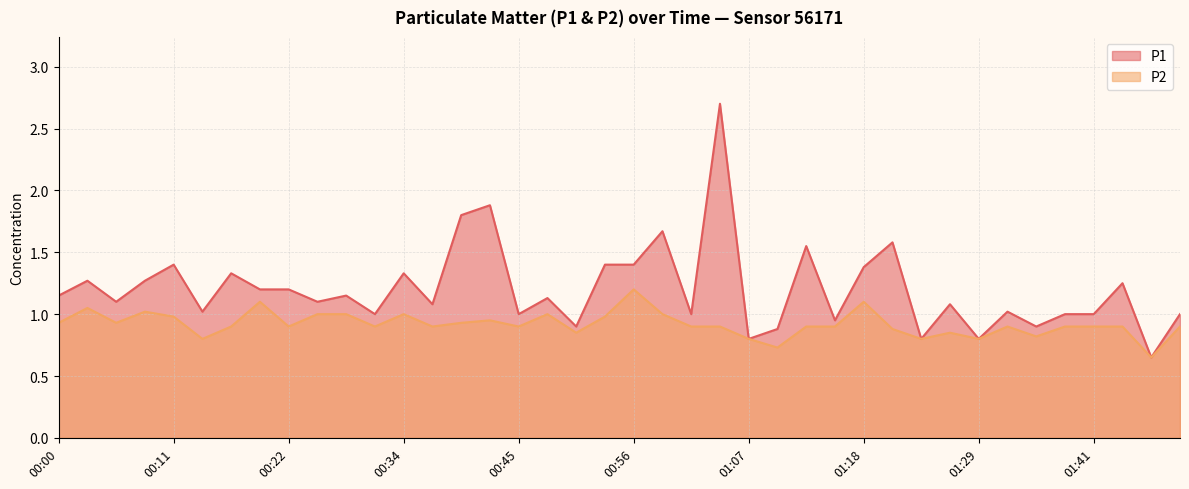

True or false: P2 has a value of 1.3 at 01:52.

False